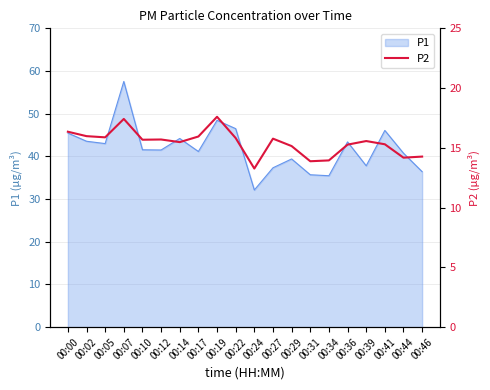

Does the chart have visible grid lines?

Yes